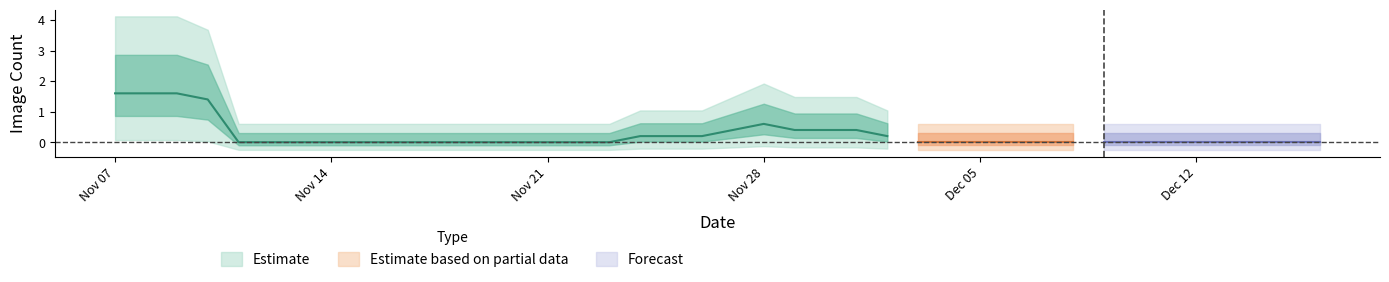

Is this an area chart (filled region under the line)?

No